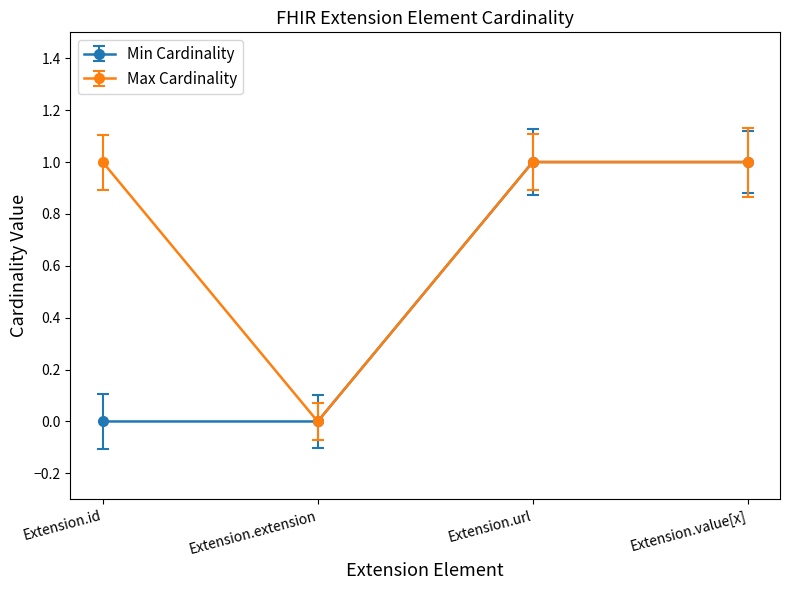

What are all the series names shown in the legend?

Min Cardinality, Max Cardinality